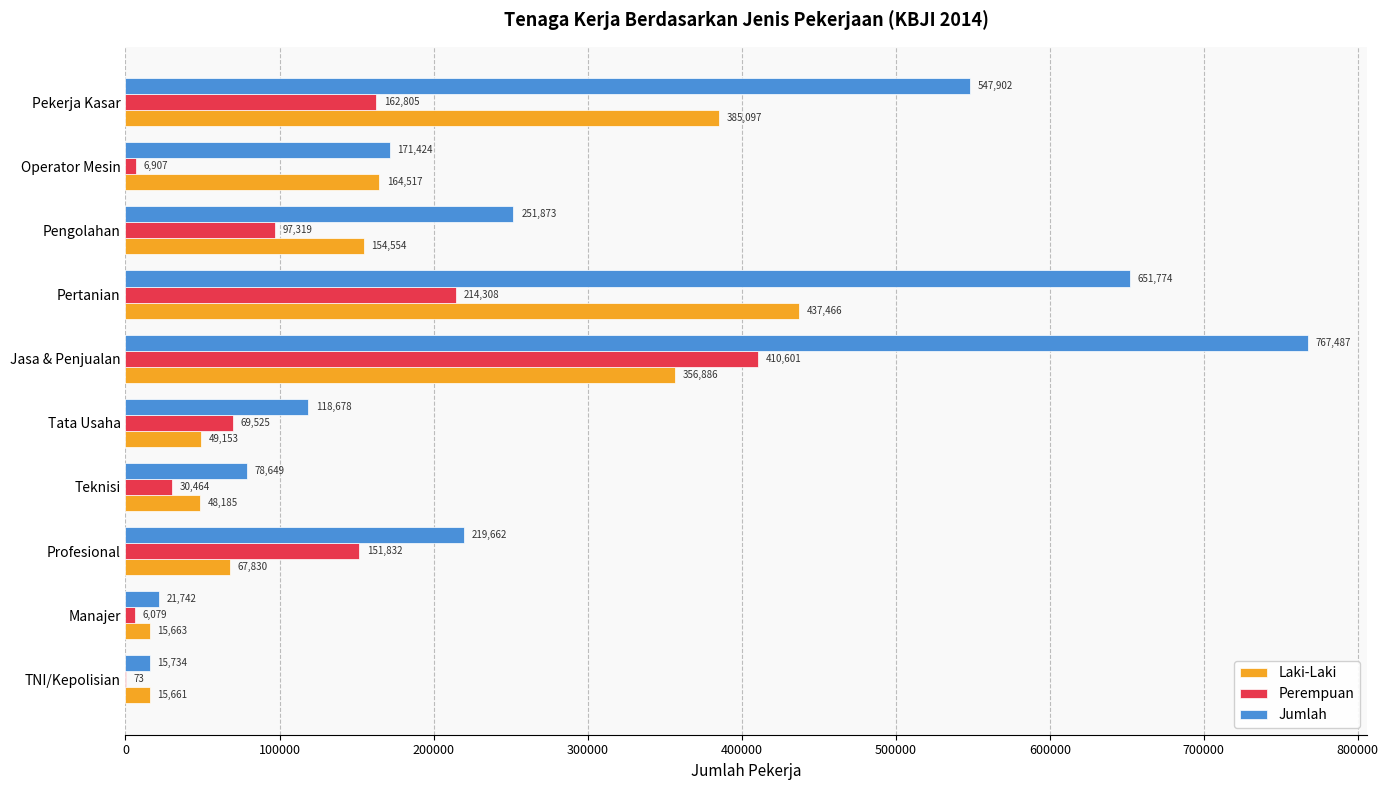

What is the greatest value displayed?

767487